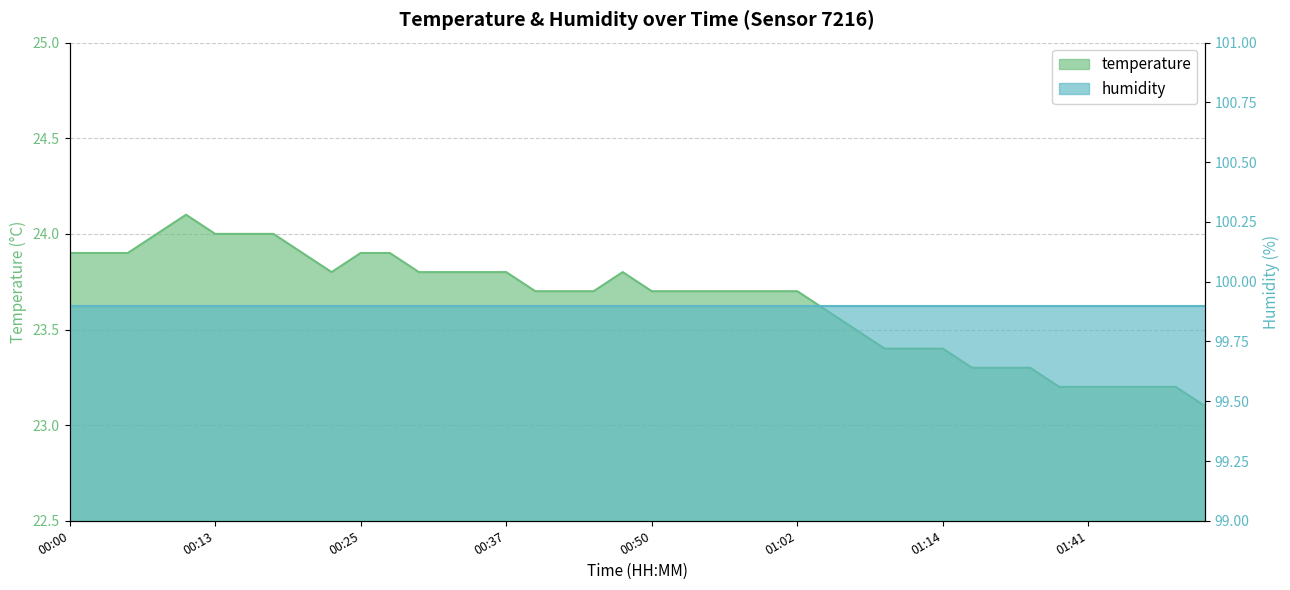

List the labels in order of value, smallest first.

01:51, 01:38, 01:41, 01:43, 01:46, 01:48, 01:31, 01:33, 01:36, 01:09, 01:12, 01:14, 01:07, 01:04, 00:40, 00:42, 00:45, 00:50, 00:52, 00:54, 00:57, 00:59, 01:02, 00:23, 00:30, 00:32, 00:35, 00:37, 00:47, 00:00, 00:03, 00:05, 00:20, 00:25, 00:27, 00:08, 00:13, 00:15, 00:18, 00:10